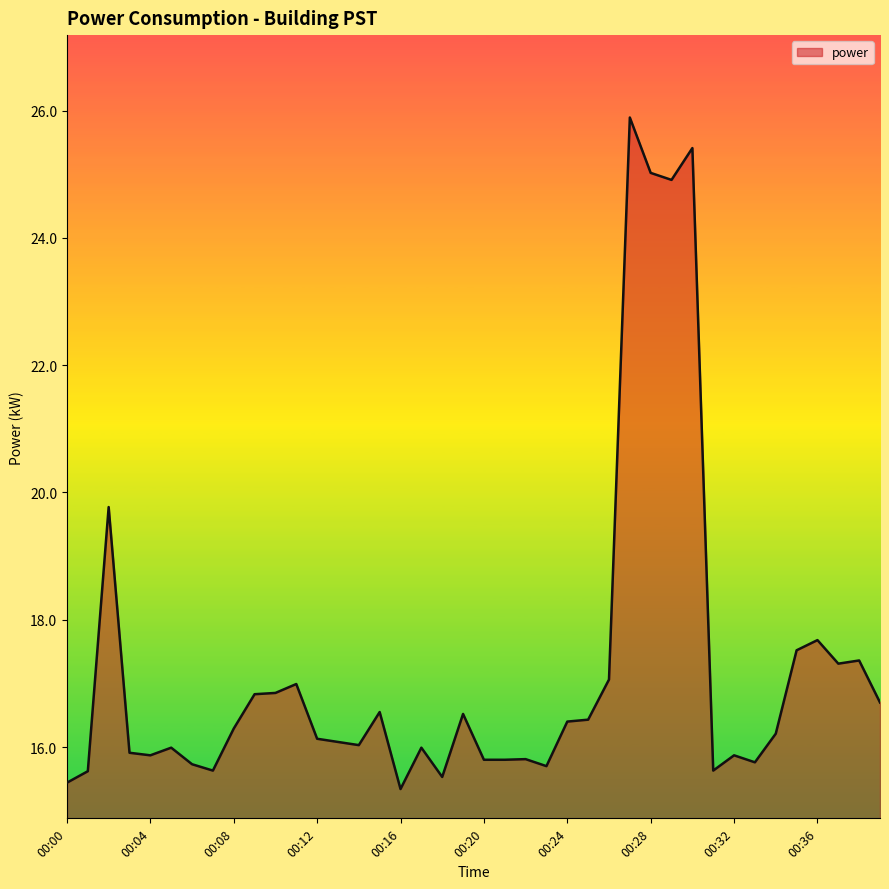

What is the smallest value displayed?

15.3